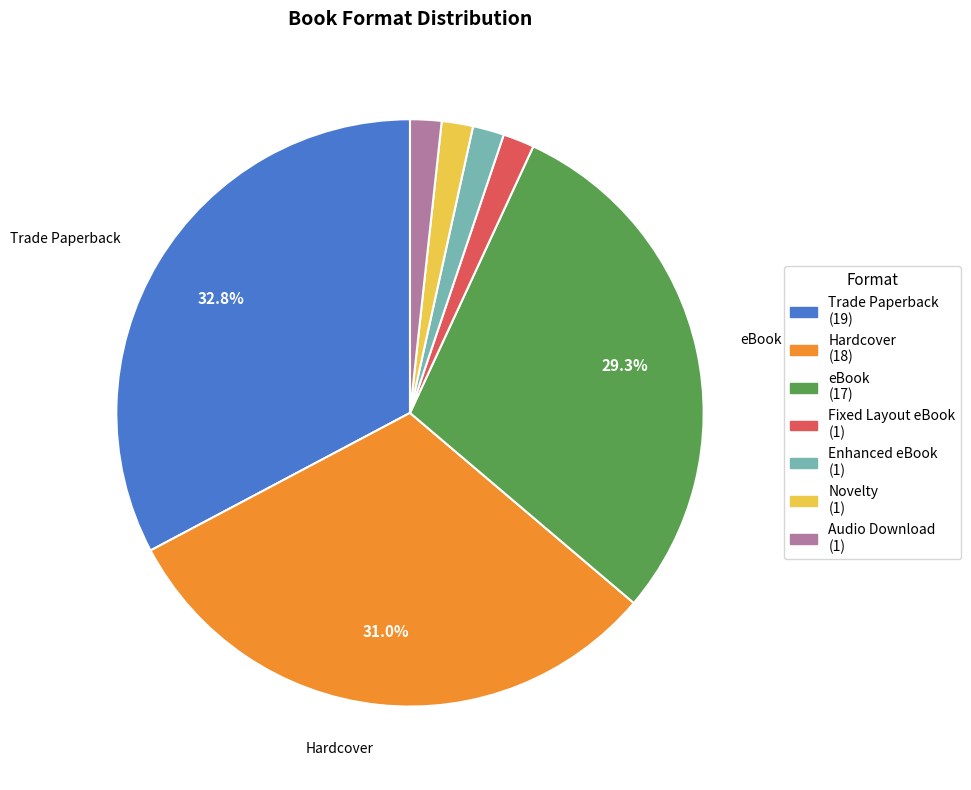

Does any single category account for the majority?

No